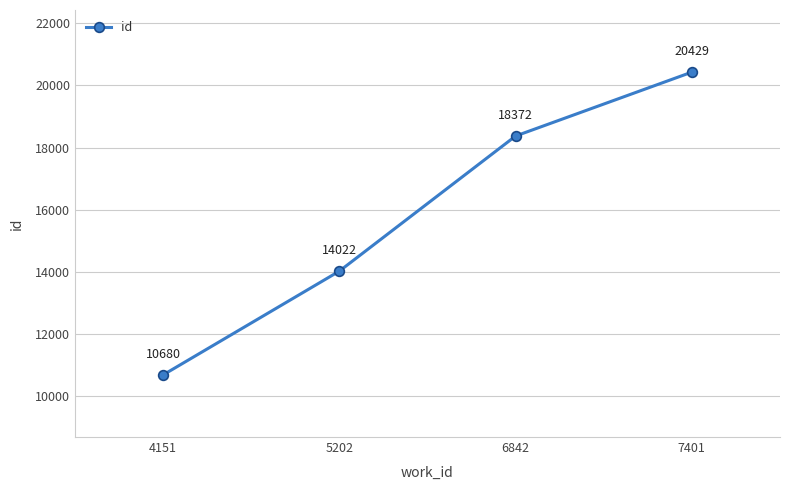

How many lines are shown in the chart?

1